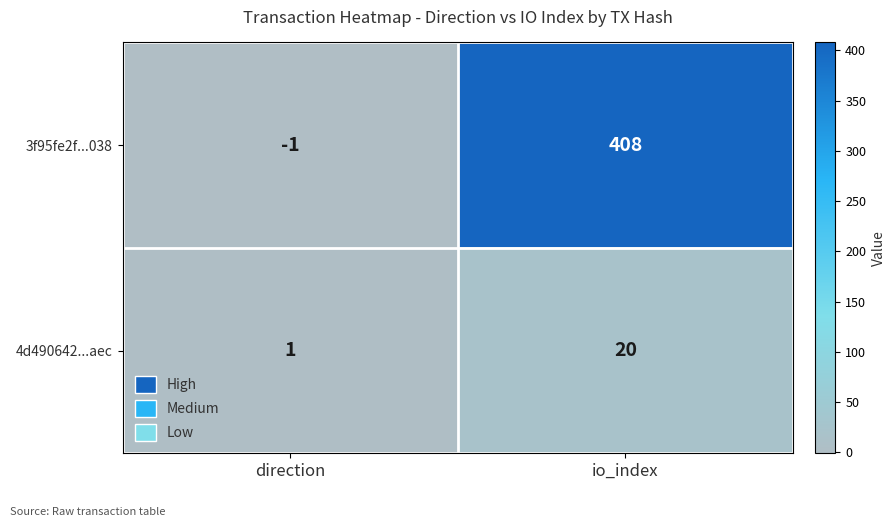

List the series in order of their overall mean, highest first.

3f95fe2f...038, 4d490642...aec